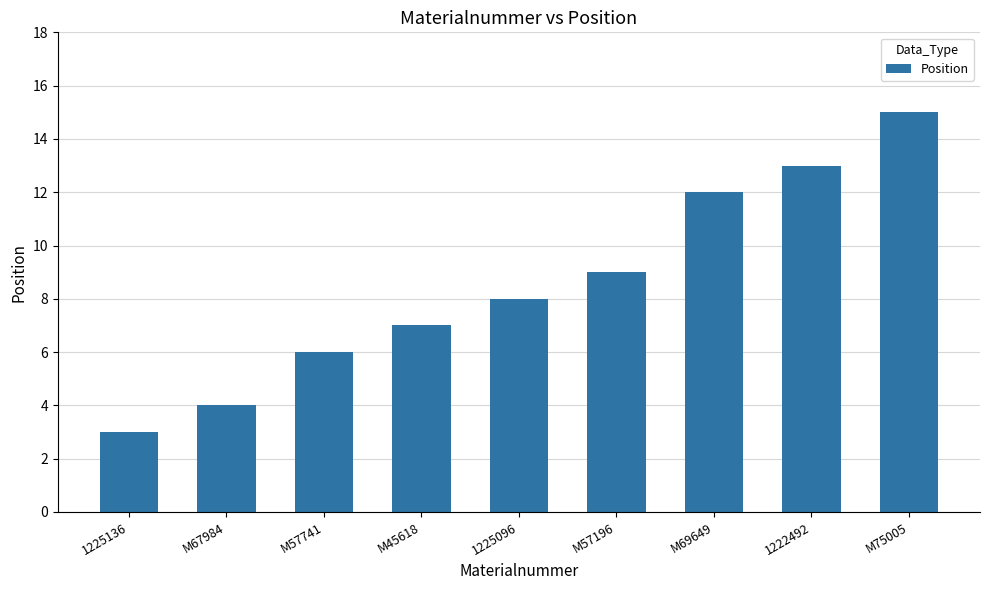

Reading left to right, transcribe all the data shown in this chart.

1225136=3	M67984=4	M57741=6	M45618=7	1225096=8	M57196=9	M69649=12	1222492=13	M75005=15